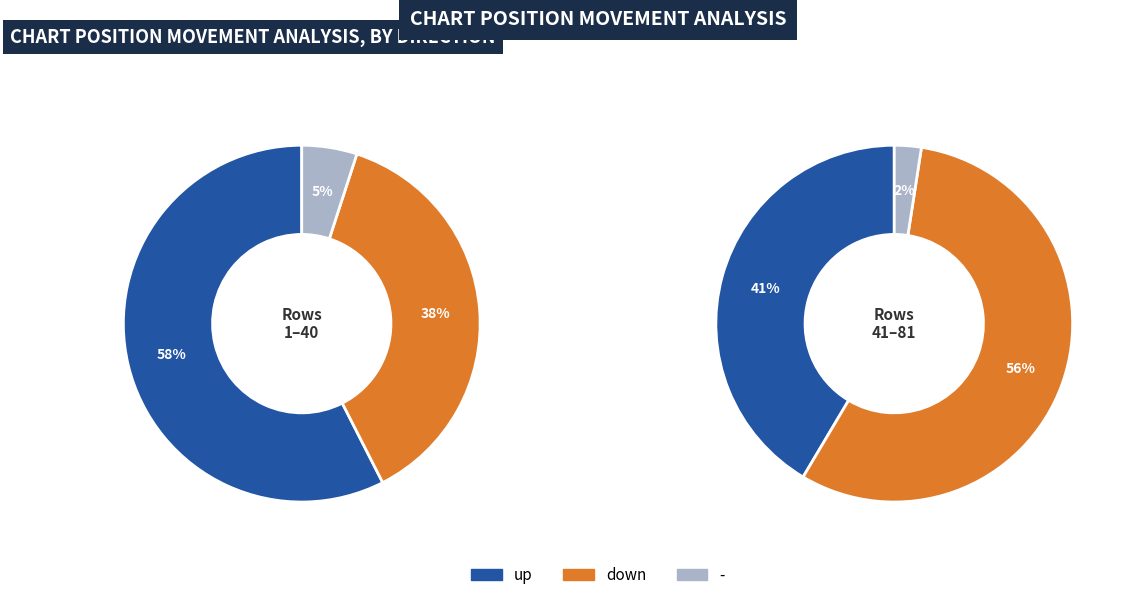

Approximately how many times larger is the value at - compared to up?

0.1